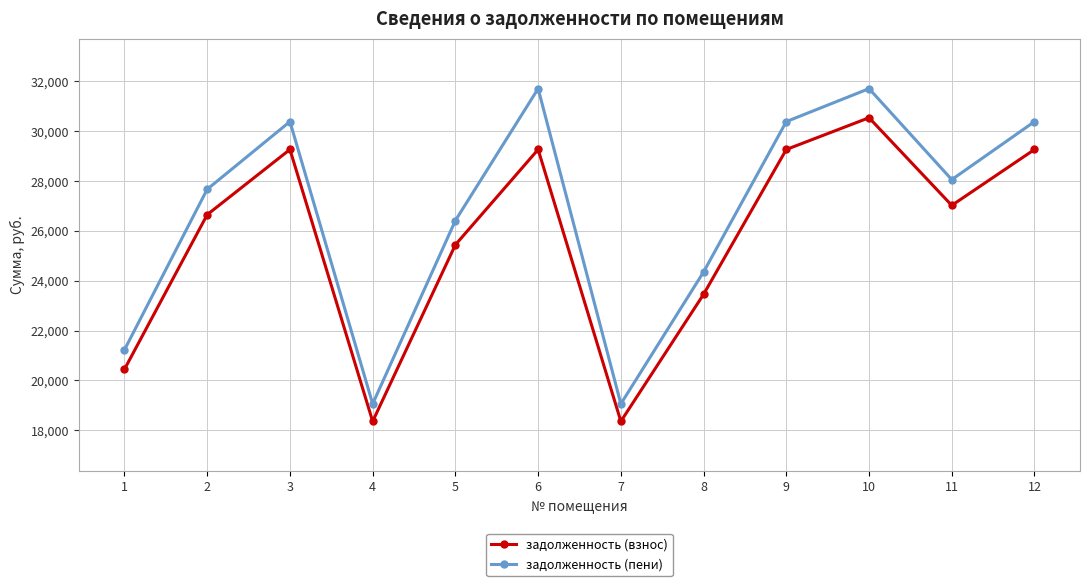

What is the difference between the задолженность (пени) values at 5 and 12?

3970.5